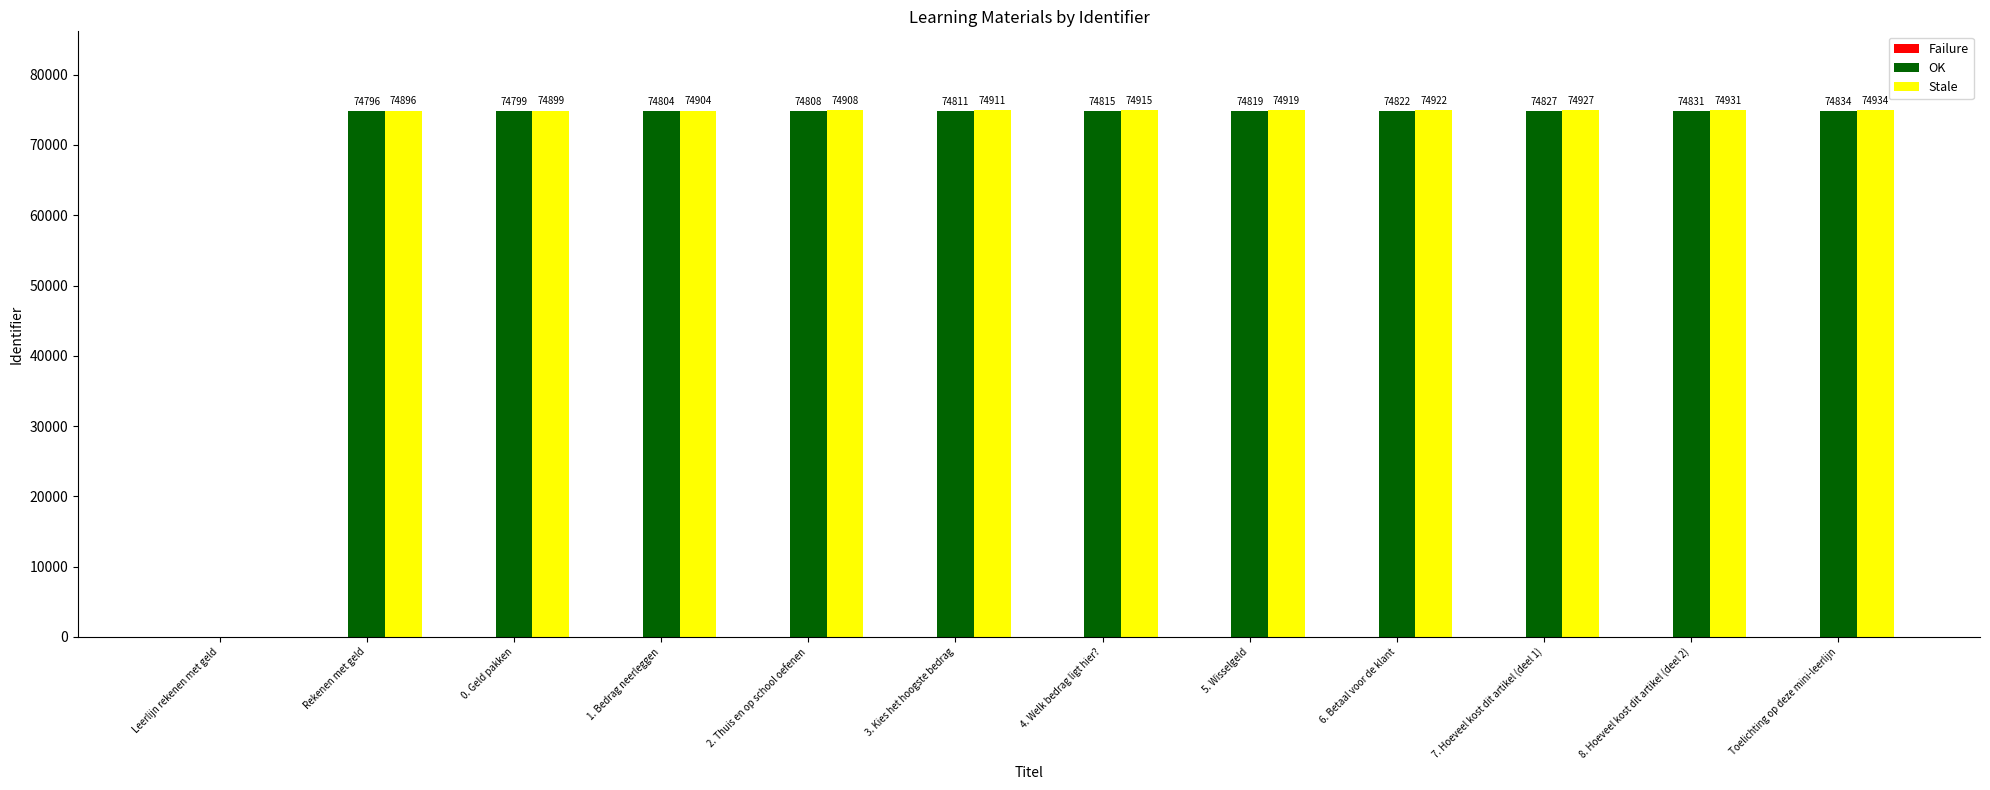

The Stale series shows 24758 at Rekenen met geld. True or false?

False